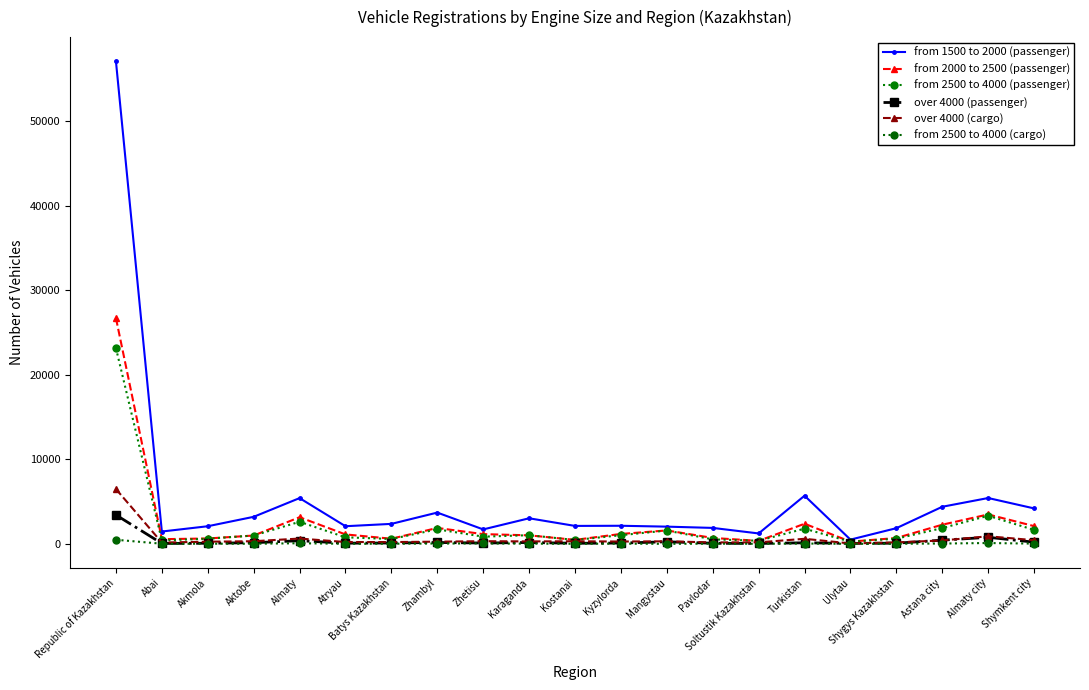

Reading left to right, extract all data points from this chart.

from 1500 to 2000 (passenger): 57112	1457	2082	3197	5412	2085	2362	3699	1707	3024	2121	2139	2035	1885	1230	5694	500	1854	4388	5422	4193
from 2000 to 2500 (passenger): 26719	552	634	983	3148	1115	606	1880	1150	1007	470	1171	1586	697	352	2378	261	690	2265	3480	2097
from 2500 to 4000 (passenger): 23164	400	608	983	2609	773	571	1717	849	1024	451	1025	1572	529	370	1795	245	609	1865	3325	1647
over 4000 (passenger): 3417	47	67	134	372	78	98	161	95	158	66	91	243	69	44	123	55	75	434	774	200
over 4000 (cargo): 6485	152	253	309	626	217	208	258	312	288	301	274	297	169	176	597	44	174	399	894	433
from 2500 to 4000 (cargo): 483	12	13	12	69	5	14	37	44	20	7	21	2	19	6	33	0	9	36	96	25